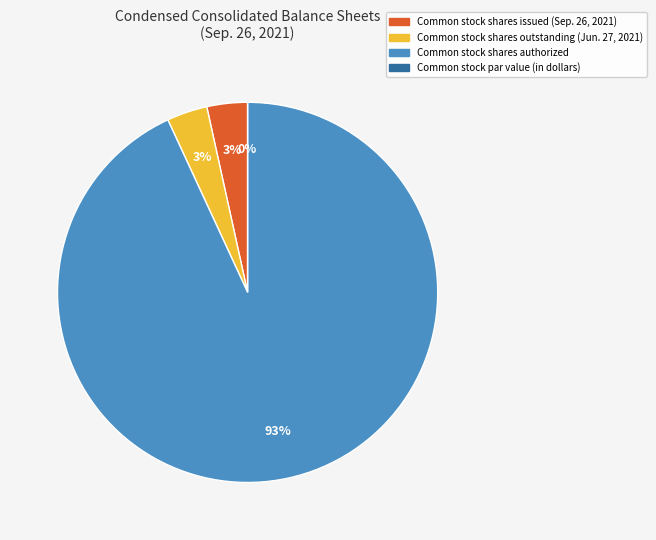

To the nearest percent, what is the average slice percentage?

25%